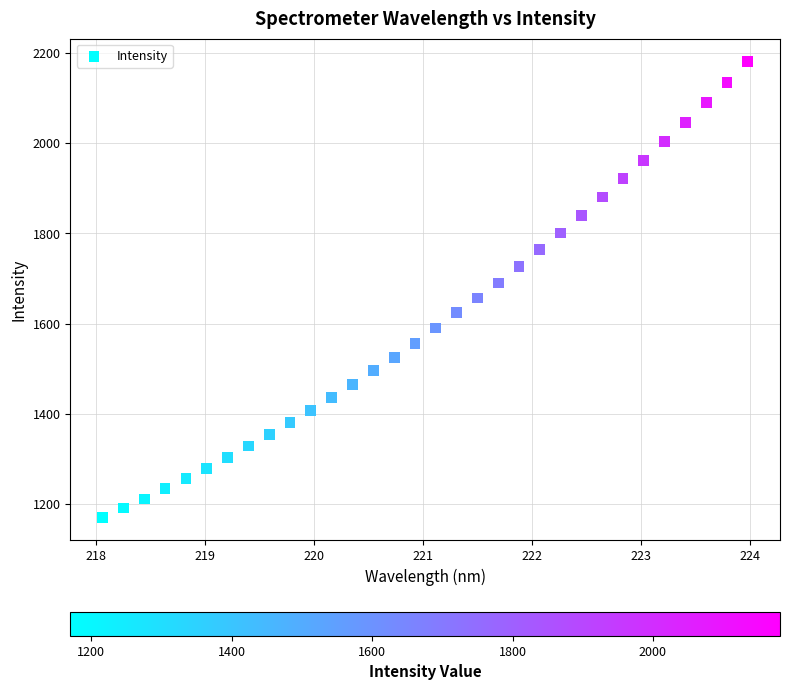

What is the range of X values (max minus min)?

5.9